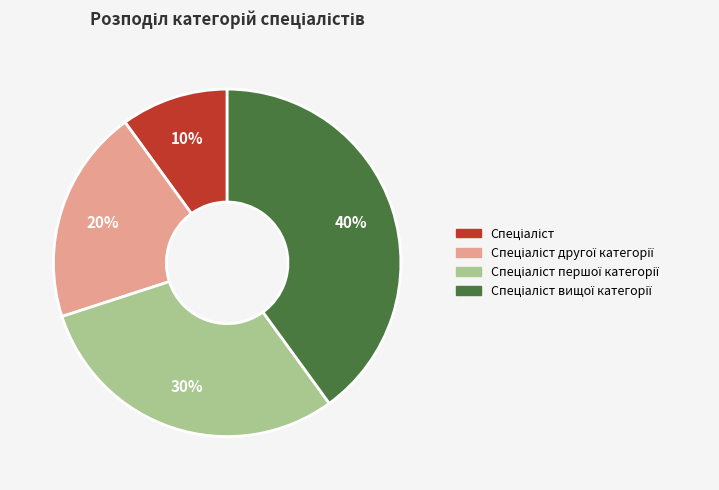

Is there any slice that represents more than half of the pie?

No